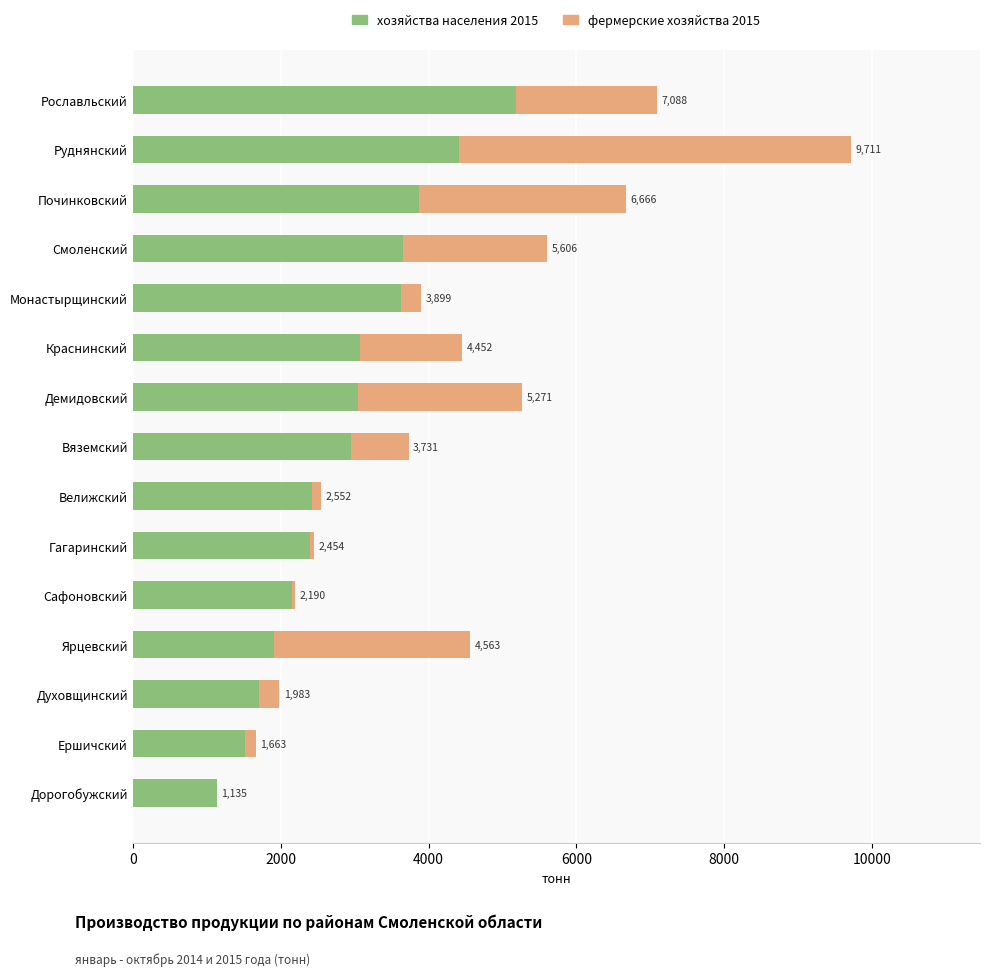

What are all the series names shown in the legend?

хозяйства населения 2015, фермерские хозяйства 2015